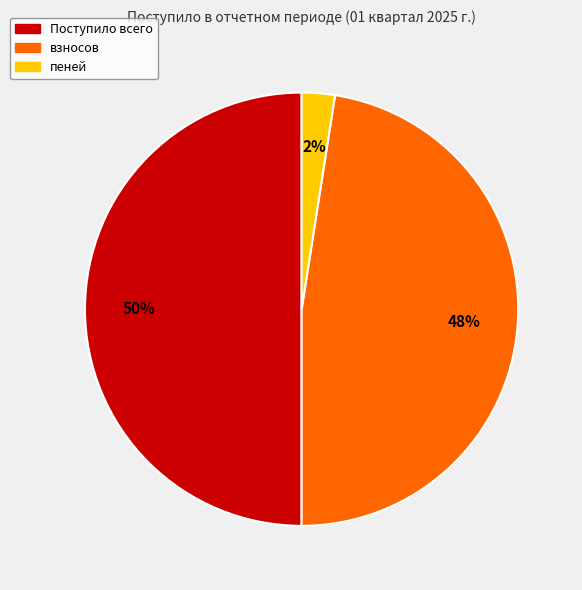

To the nearest percent, what is the average slice percentage?

33%